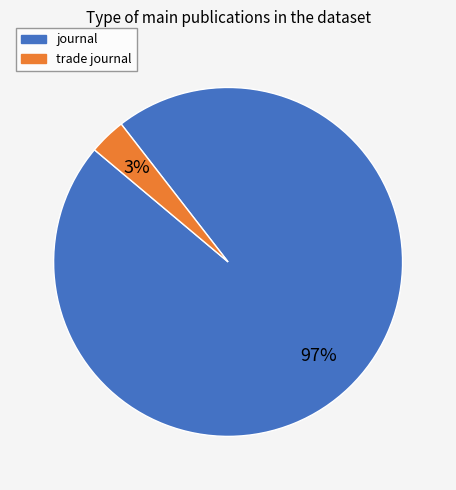

To the nearest percent, what is the average slice percentage?

50%